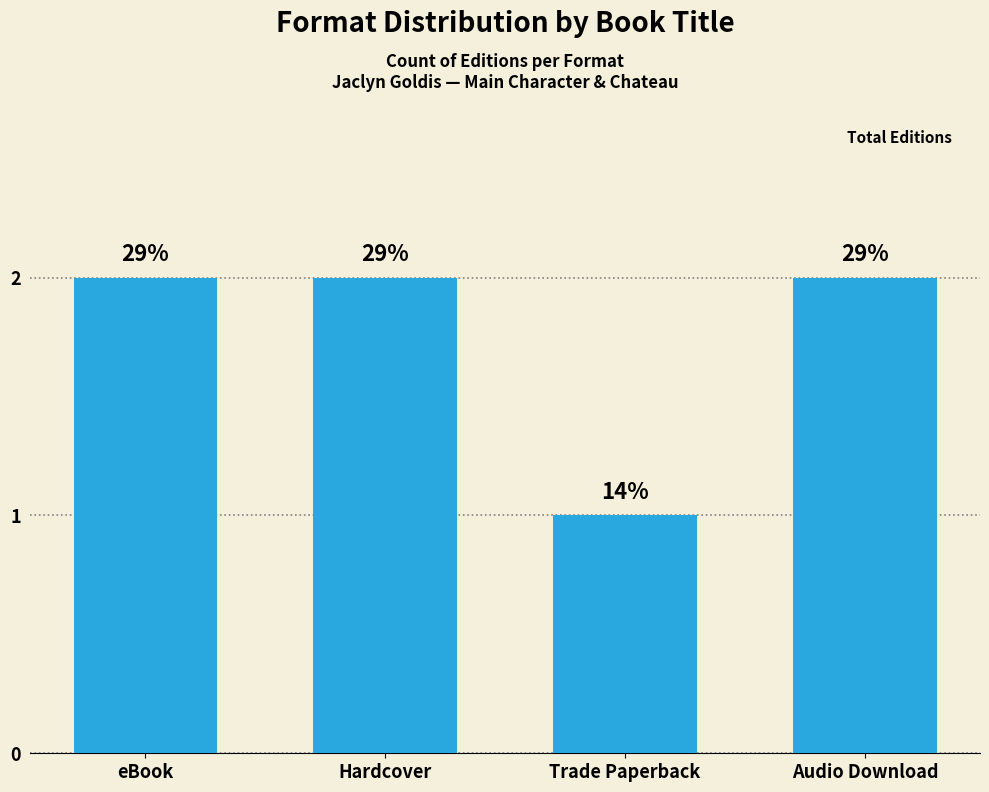

What is the change in value from eBook to Trade Paperback?

-1